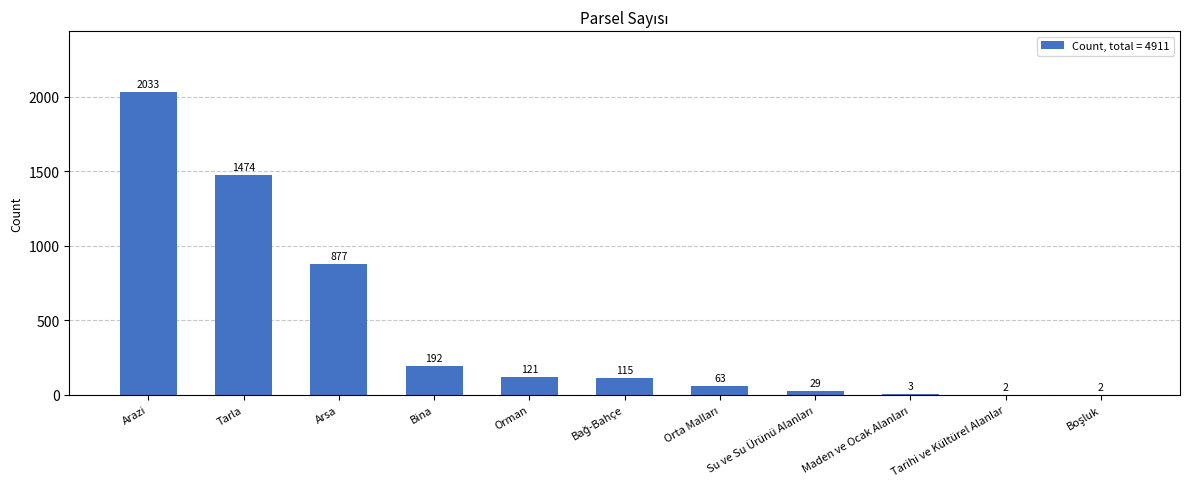

True or false: the data shows 121 at Orman.

True